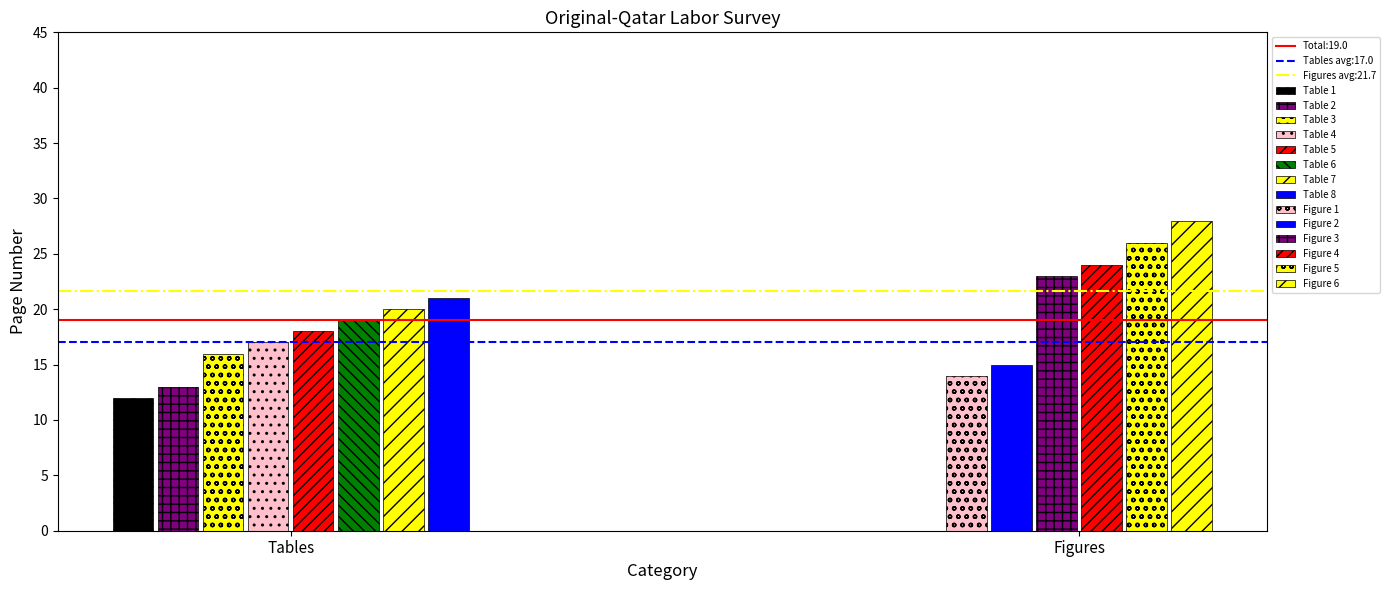

Does the chart contain stacked bars?

No